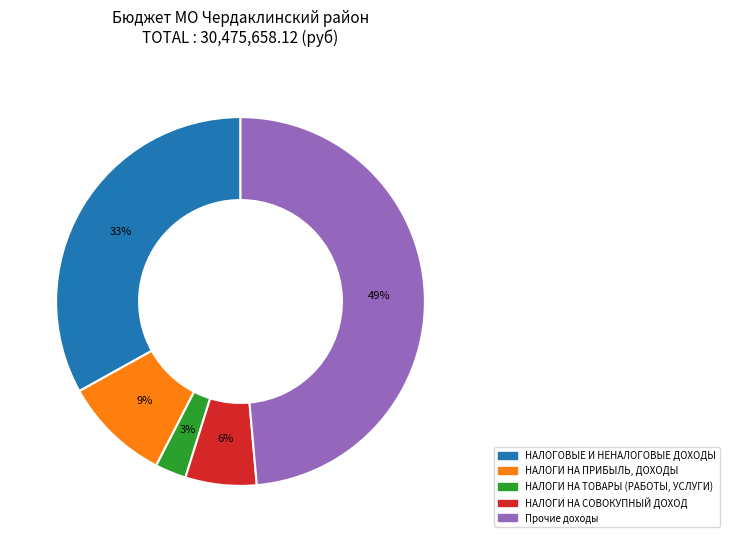

Do НАЛОГИ НА ПРИБЫЛЬ, ДОХОДЫ and НАЛОГИ НА СОВОКУПНЫЙ ДОХОД together represent more than half of the pie?

No